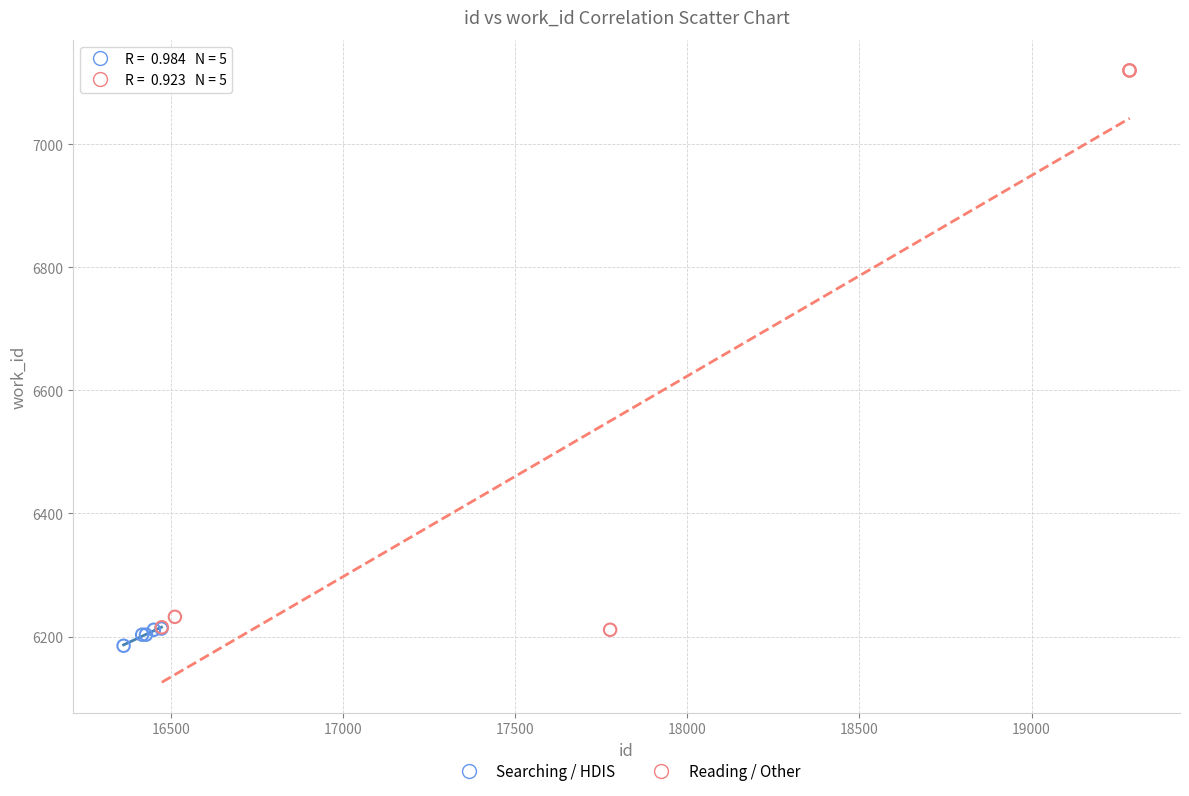

Which series has the widest spread of Y values?

Reading / Other